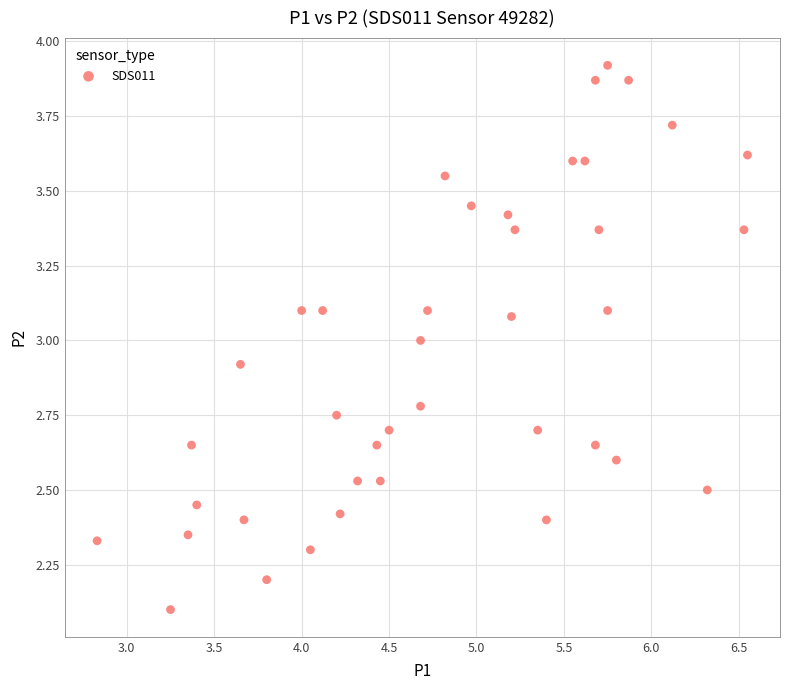

What is the range of Y values (max minus min)?

1.8